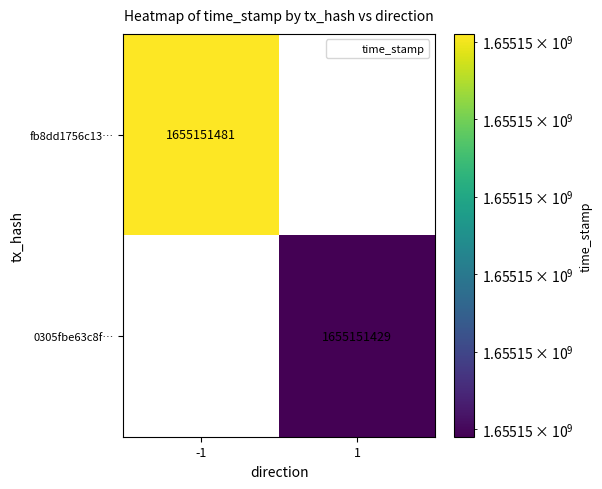

At which category is the sum across all series the highest?

-1